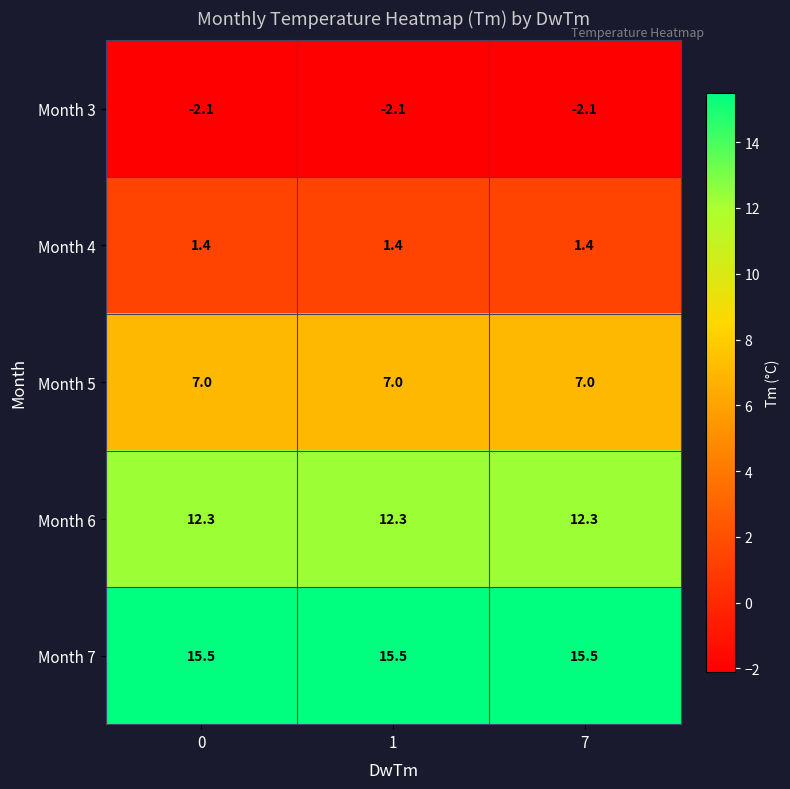

Is it true that Month 5 equals 9.9 at 7?

False